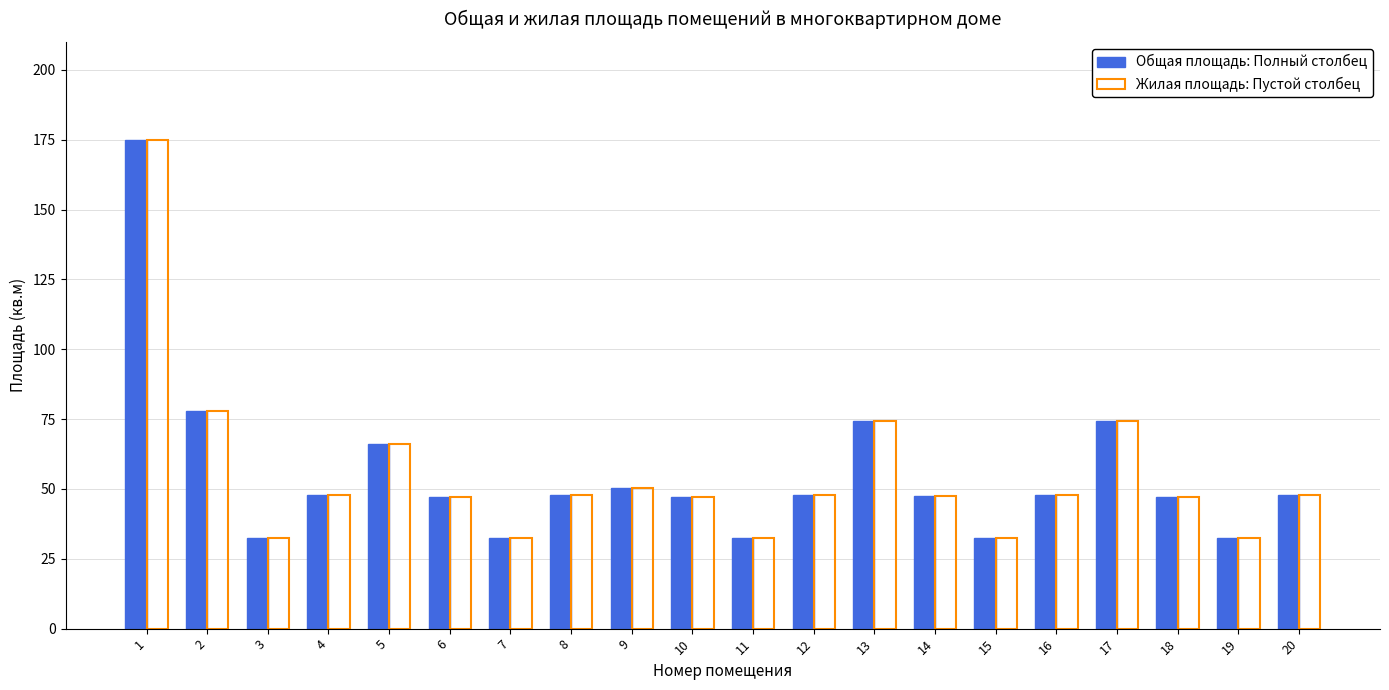

What is the greatest value displayed?

175.0